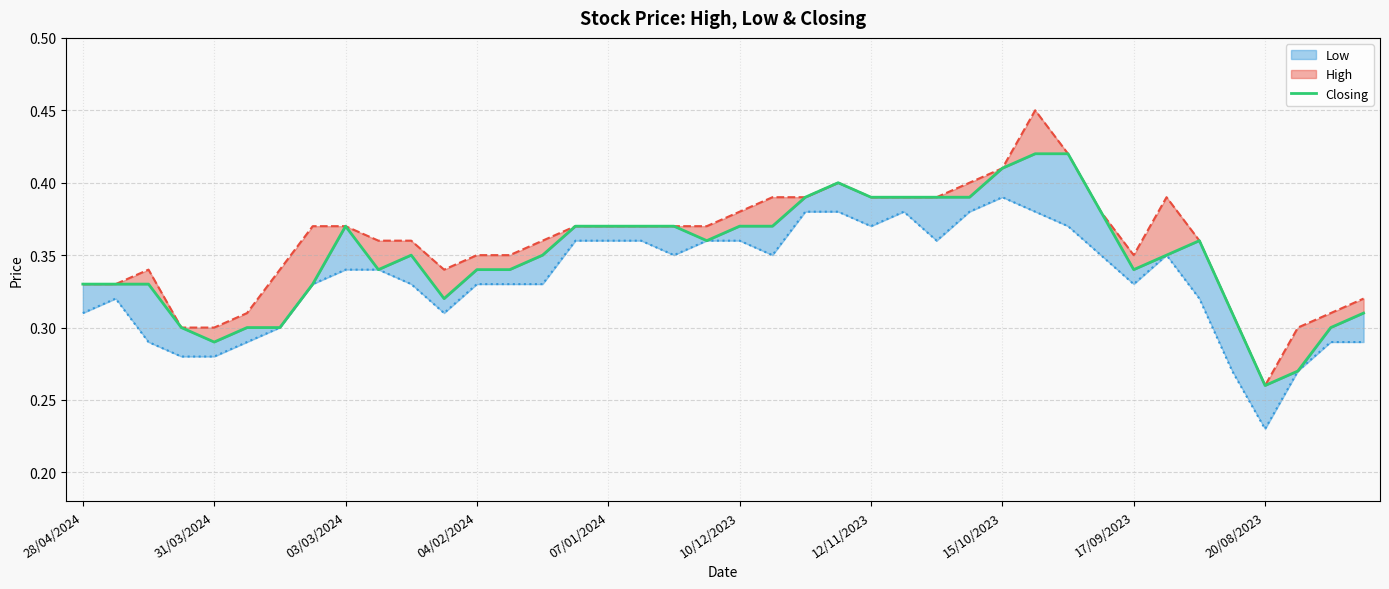

How many lines are shown in the chart?

3